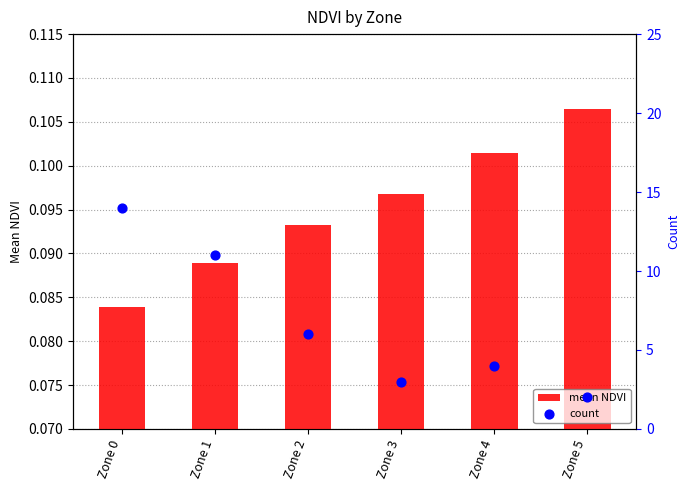

What are all the series names shown in the legend?

mean NDVI, count